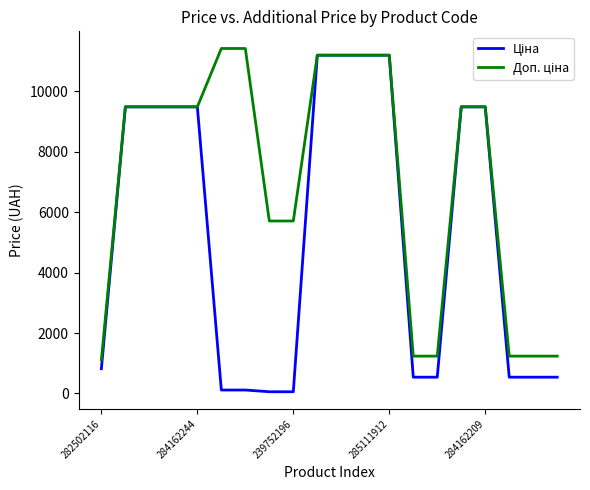

What is the maximum value shown in the chart?

11410.0